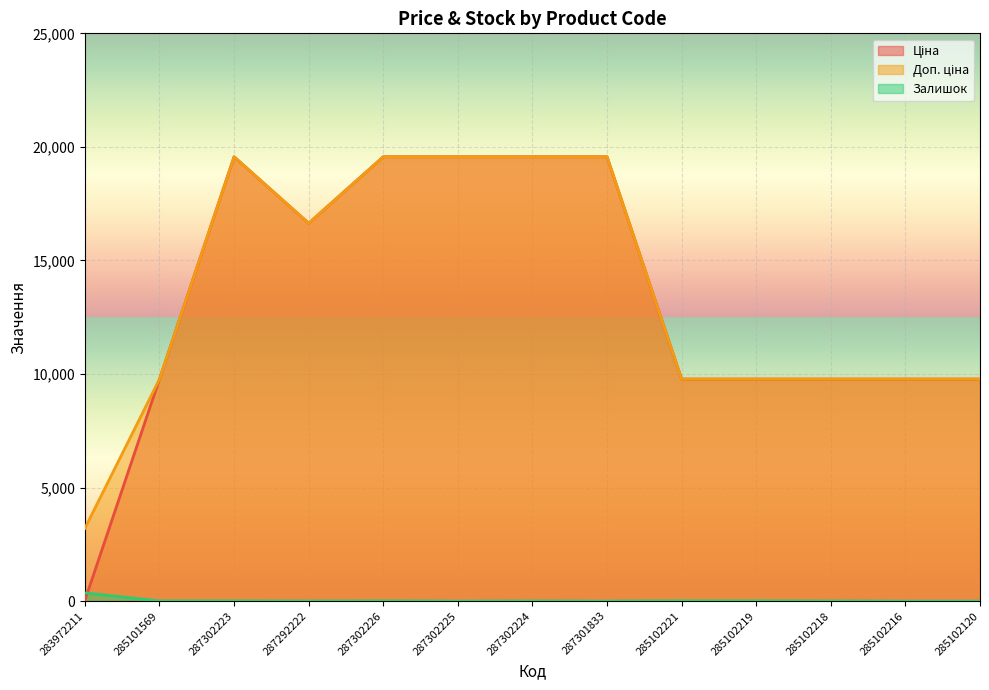

What are all the series names shown in the legend?

Ціна, Доп. ціна, Залишок